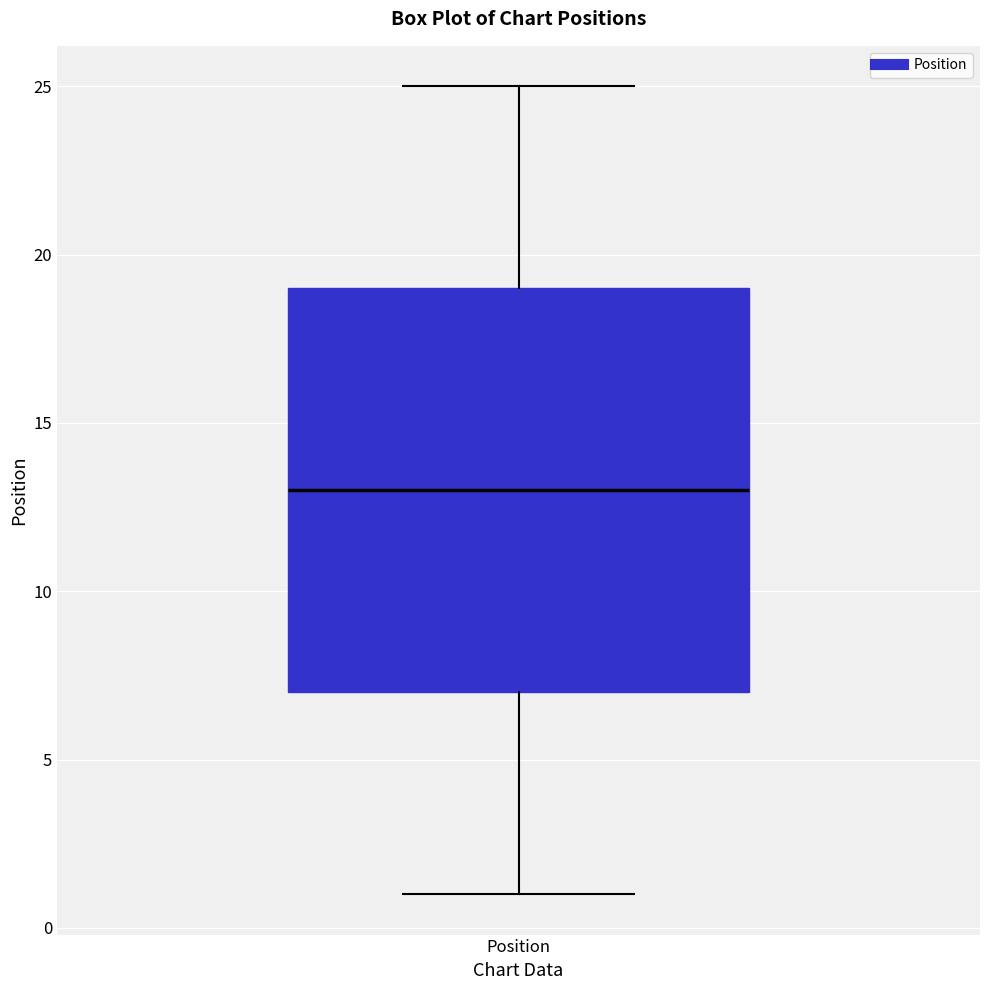

Where does the upper whisker of the box for Position end on the y-axis? The values are not printed on the chart, so give them approximately, as read against the axis.

25